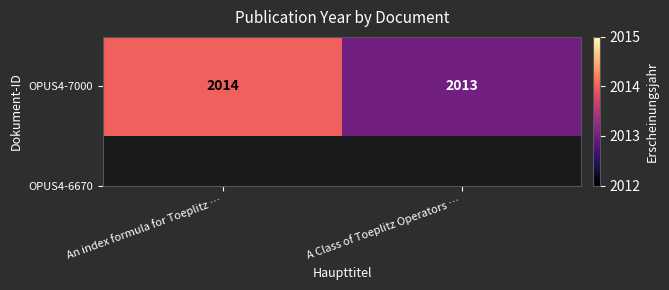

List the labels in order of value, smallest first.

A Class of Toeplitz Operators …, An index formula for Toeplitz …